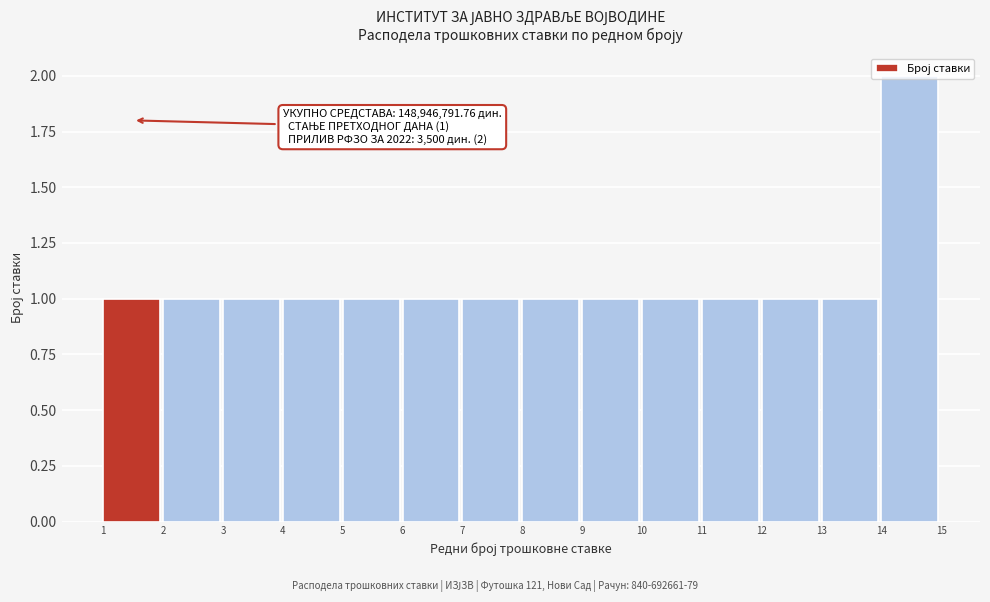

Over which range of the x-axis is the bar tallest?

14 to 15